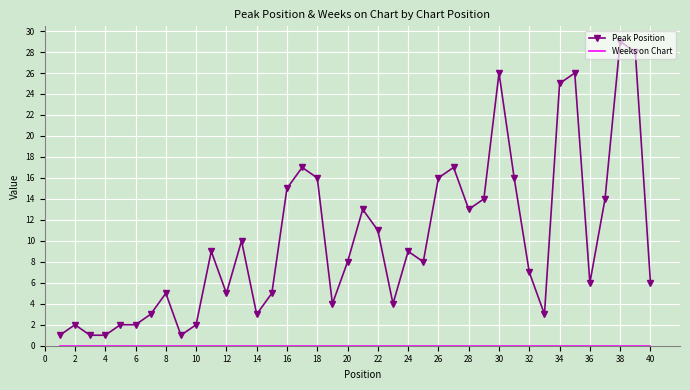

Count the number of categories in the chart.

40